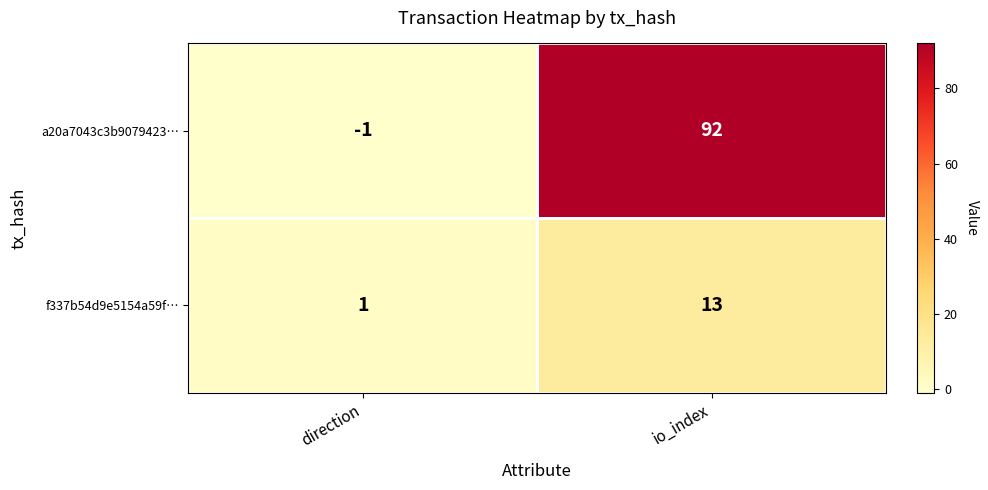

List the labels in order of f337b54d9e5154a59f… value, smallest first.

direction, io_index